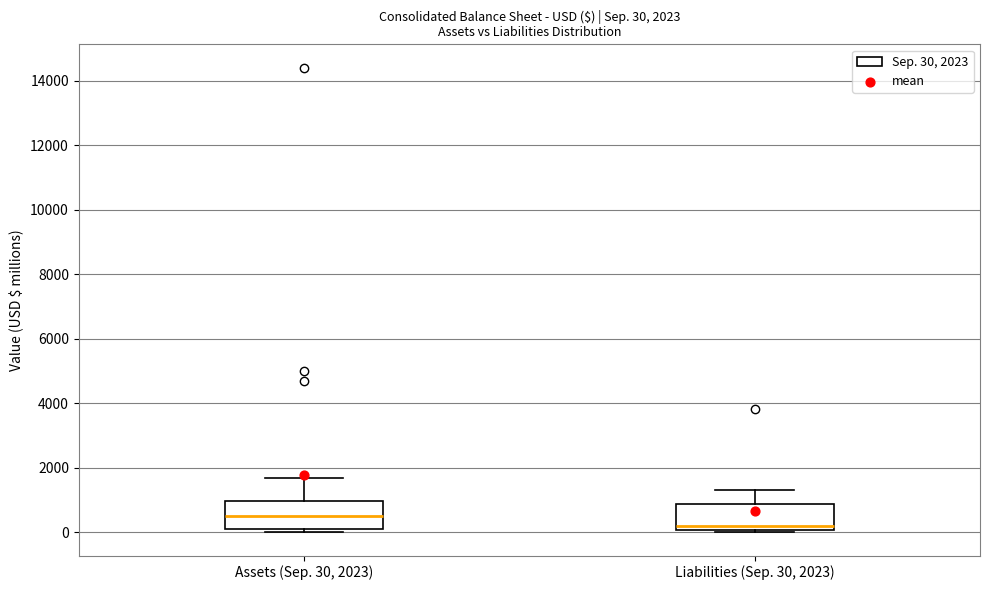

Which box has the lowest median line?

Liabilities (Sep. 30, 2023)